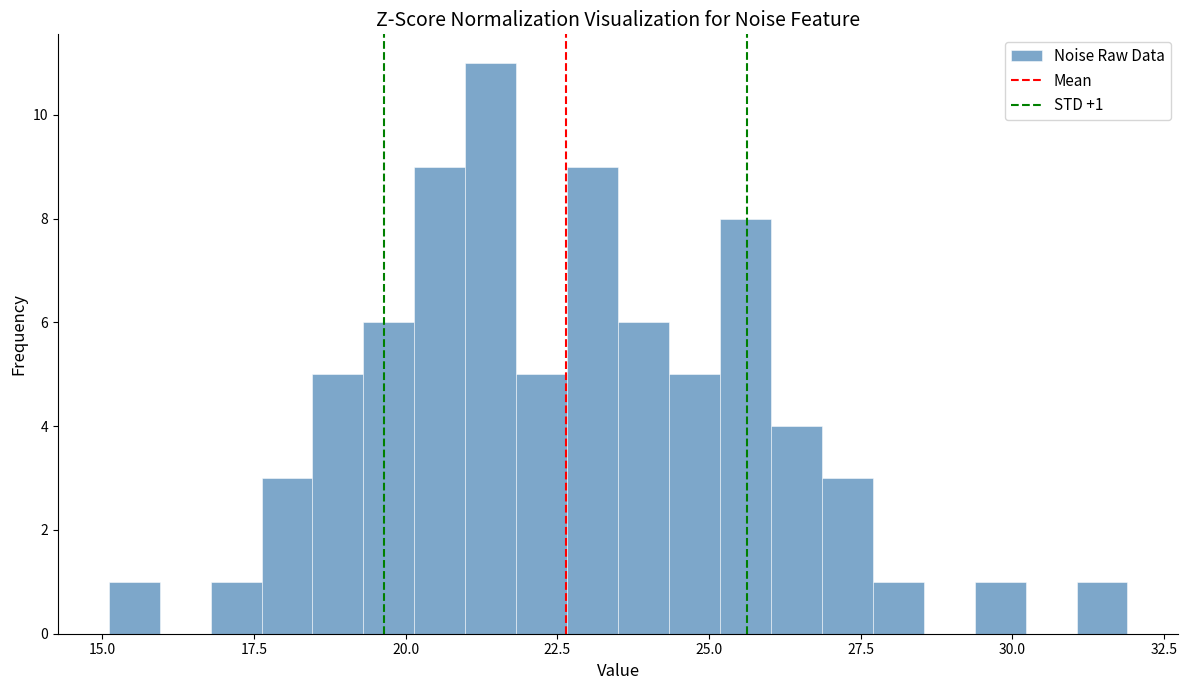

Around what value on the x-axis is the tallest bar? Give the approximate position of its centre, as read against the axis.

21.5